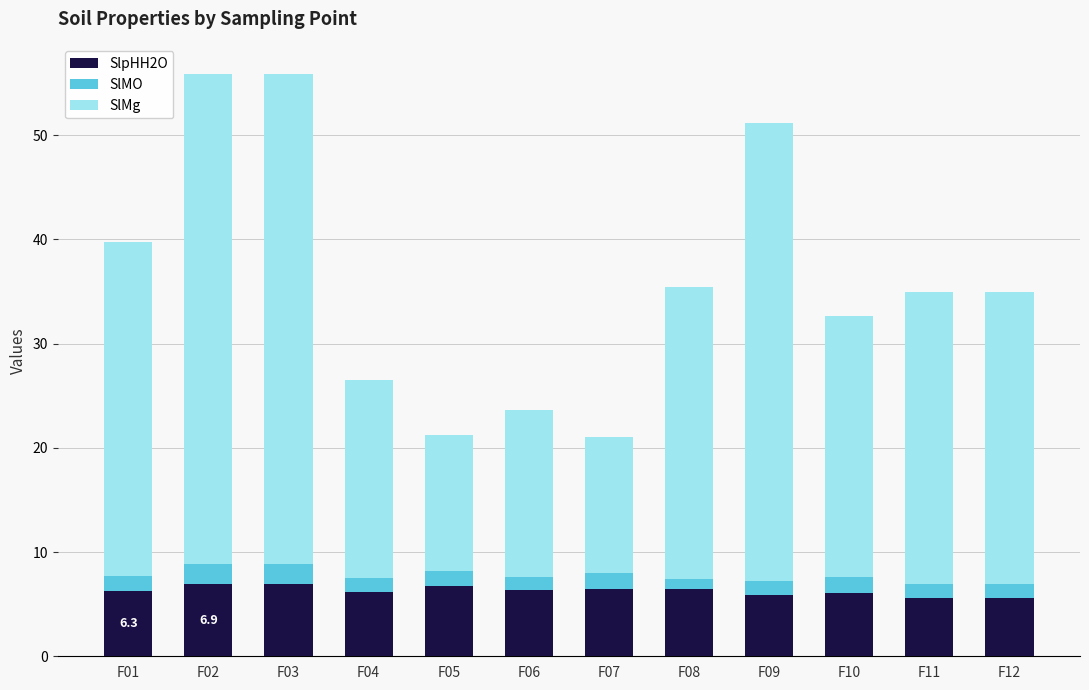

What are all the series names shown in the legend?

SlpHH2O, SlMO, SlMg